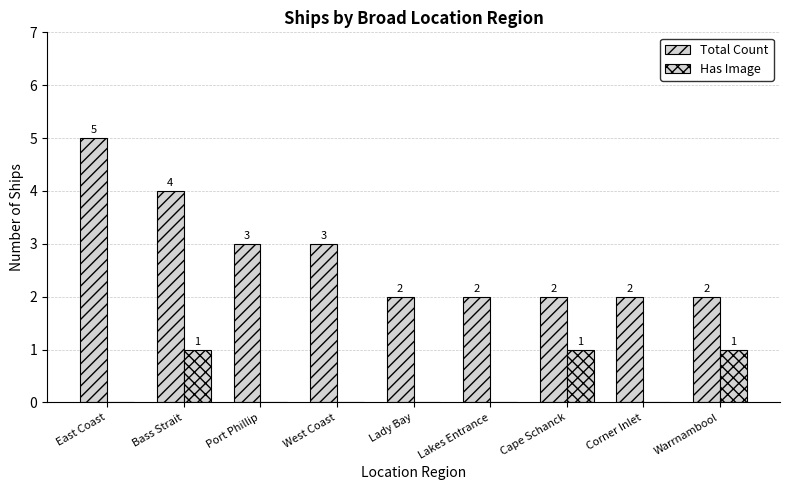

How many data points does each series have?

9